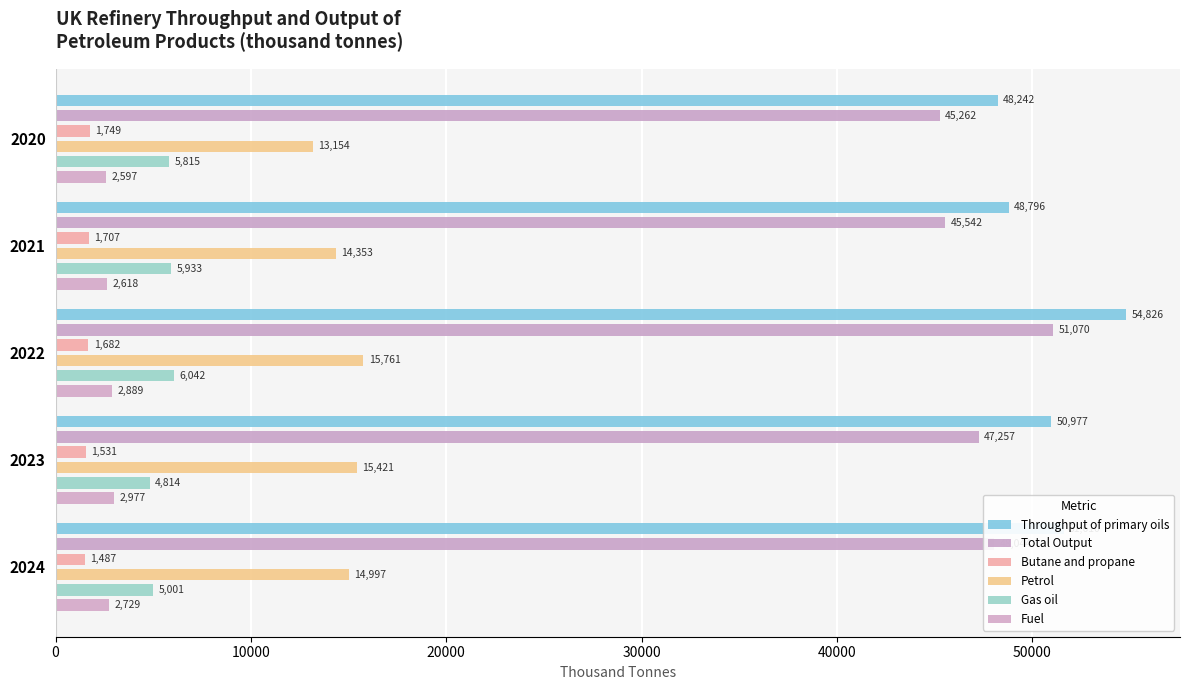

How many groups of bars are there?

5